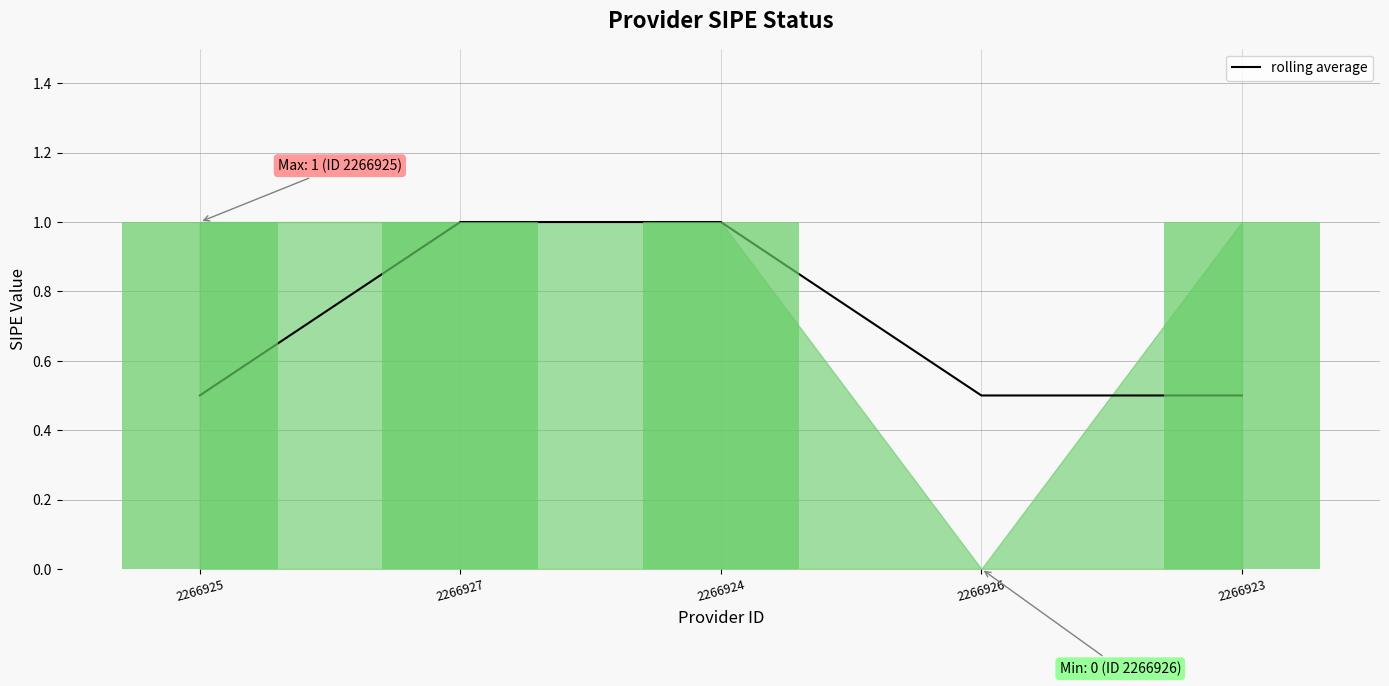

What is the ratio of the value at 2266923 to the value at 2266924?

0.5